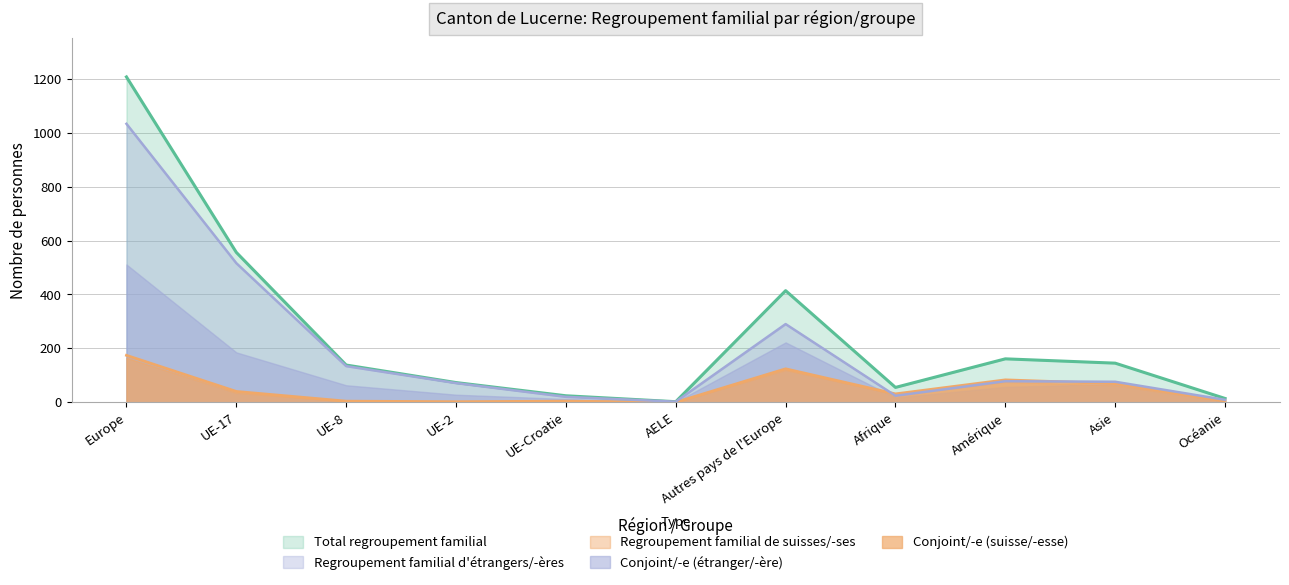

At which category does Regroupement familial etranger reach its first local valley?

AELE